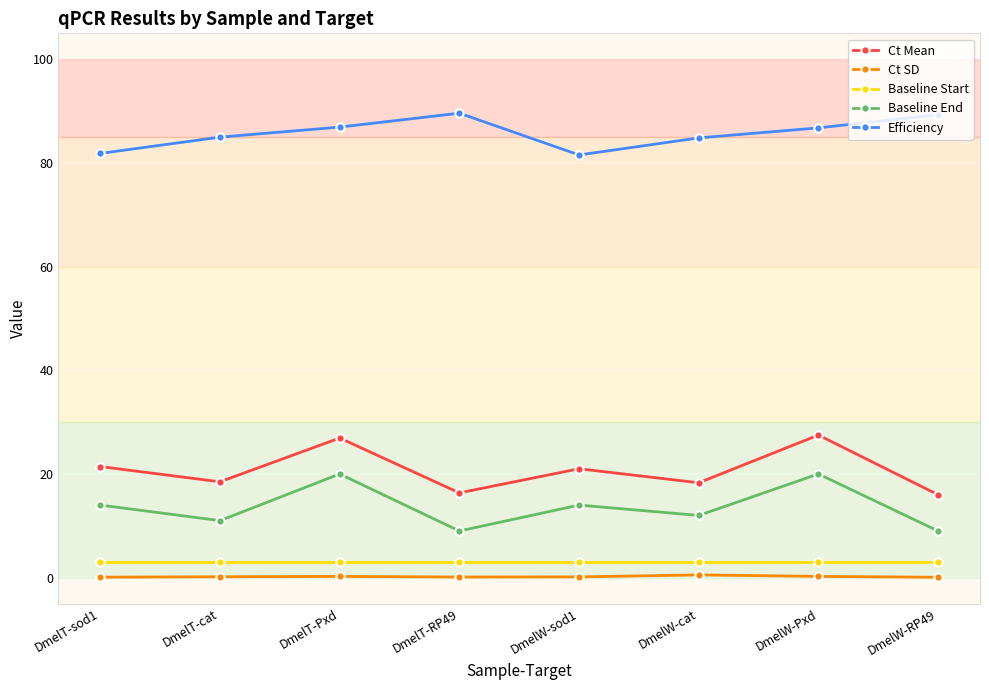

Rank the series at DmelT-cat from highest to lowest value.

Efficiency, Ct Mean, Baseline End, Baseline Start, Ct SD